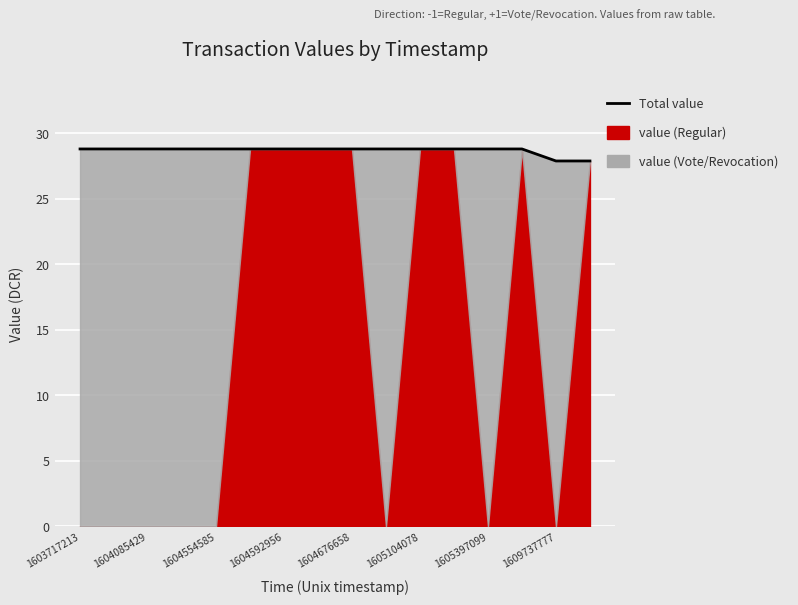

At which category does the chart reach its peak across all series?

1603717213